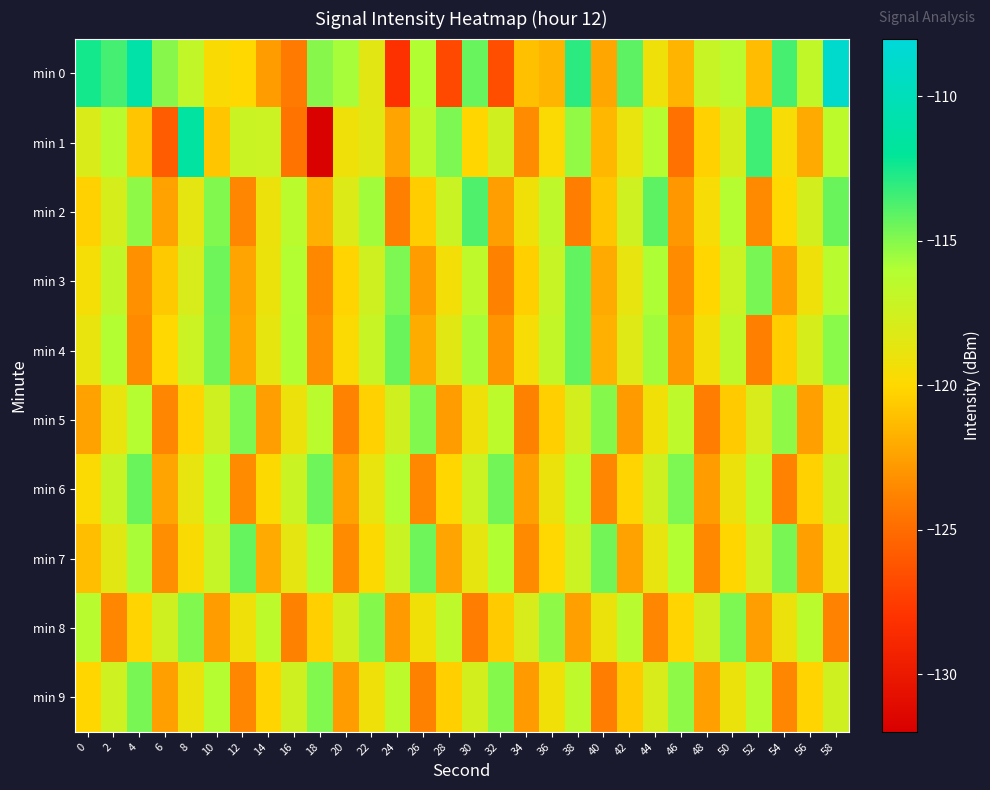

Rank the series at 18 from lowest to highest value.

min 1, min 3, min 4, min 2, min 8, min 5, min 7, min 0, min 9, min 6